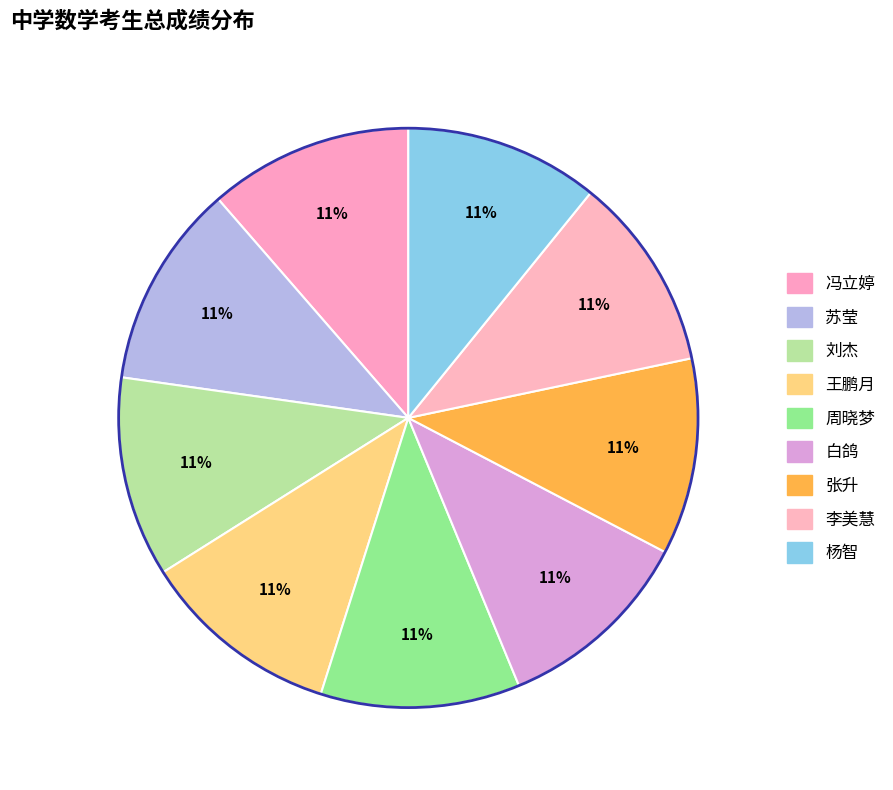

Combined, do 李美慧 and 白鸽 account for over 50%?

No